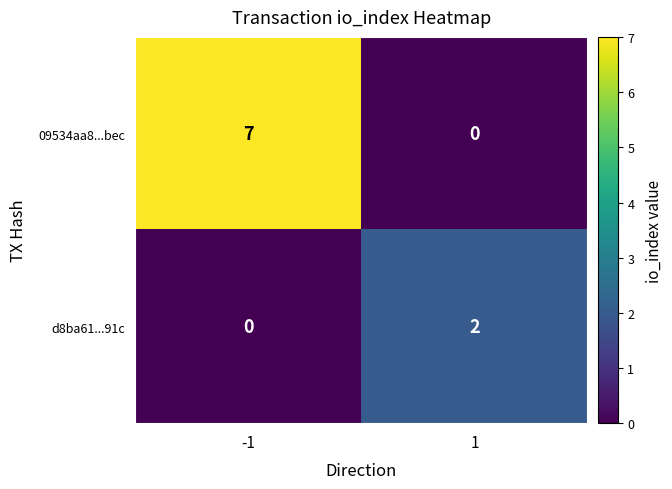

Which series has the largest total across all categories?

09534aa8...bec